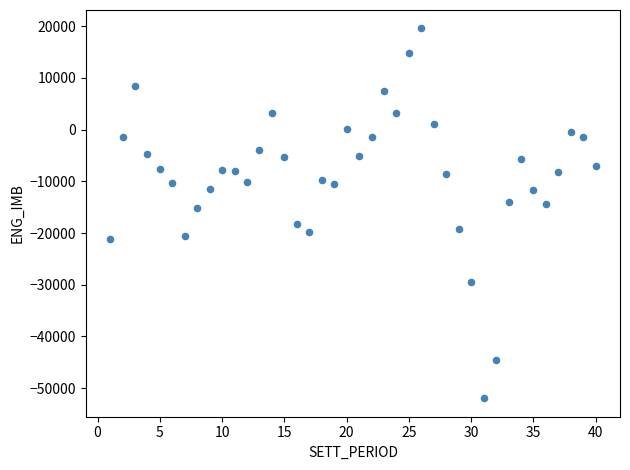

What is the range of Y values (max minus min)?

71553.5